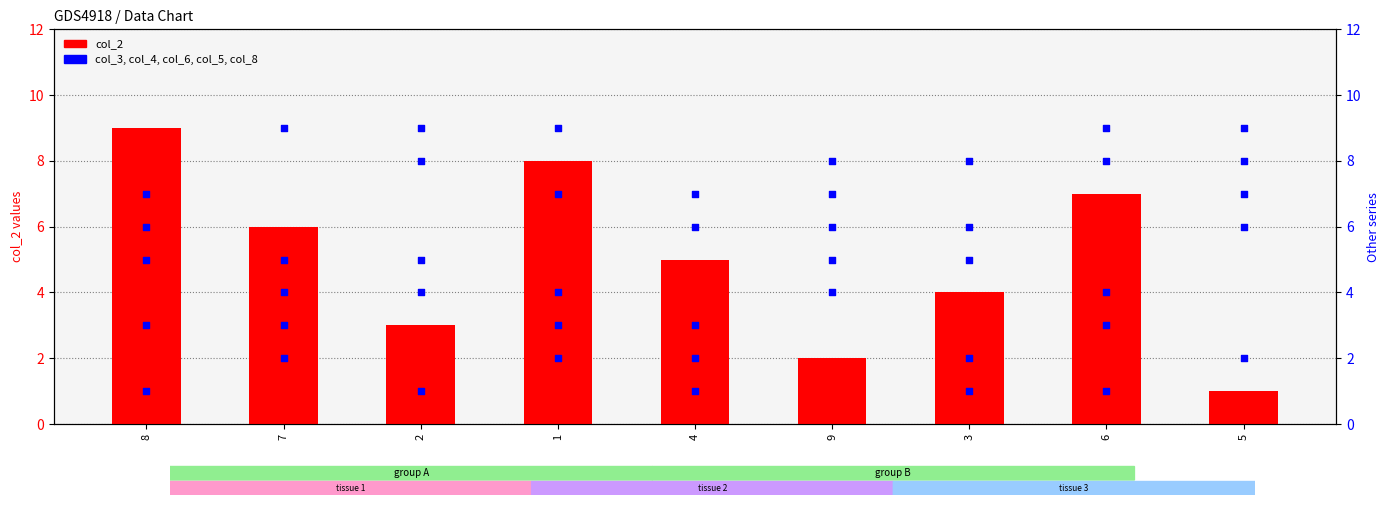

Which series reaches the minimum Y coordinate?

col_2